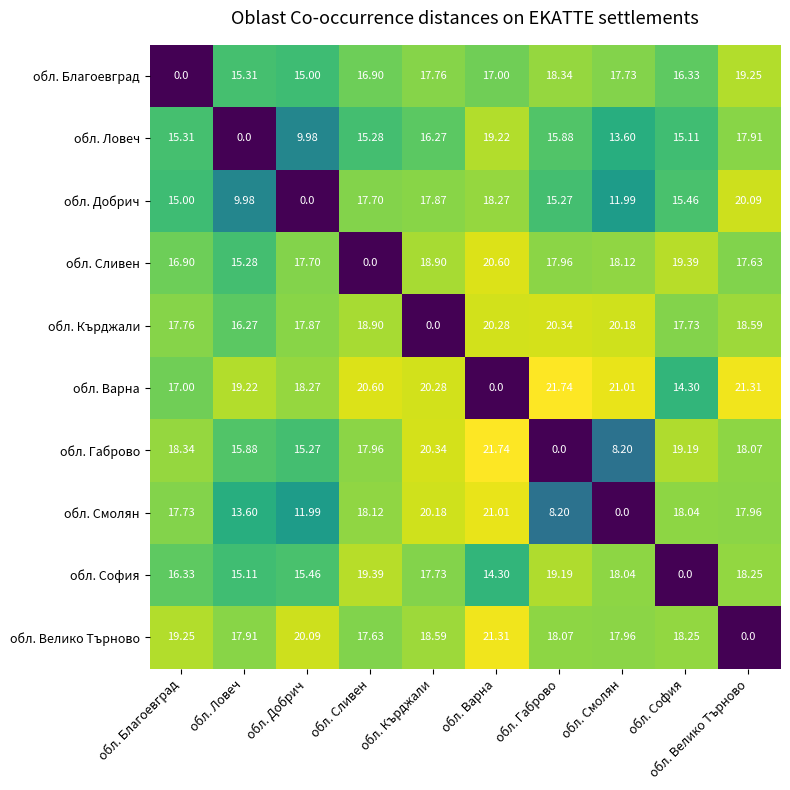

At обл. Добрич, list the series in order from smallest to largest.

обл. Добрич, обл. Ловеч, обл. Смолян, обл. Благоевград, обл. Габрово, обл. София, обл. Сливен, обл. Кърджали, обл. Варна, обл. Велико Търново